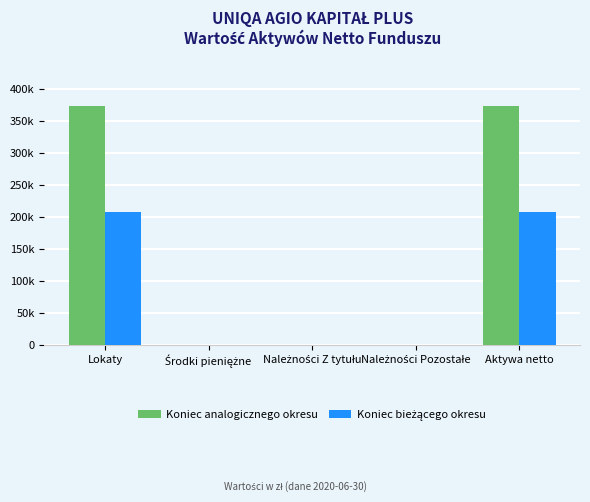

Rank the categories by Koniec bieżącego okresu value from lowest to highest.

Środki pieniężne, Należności Z tytułu, Należności Pozostałe, Lokaty, Aktywa netto